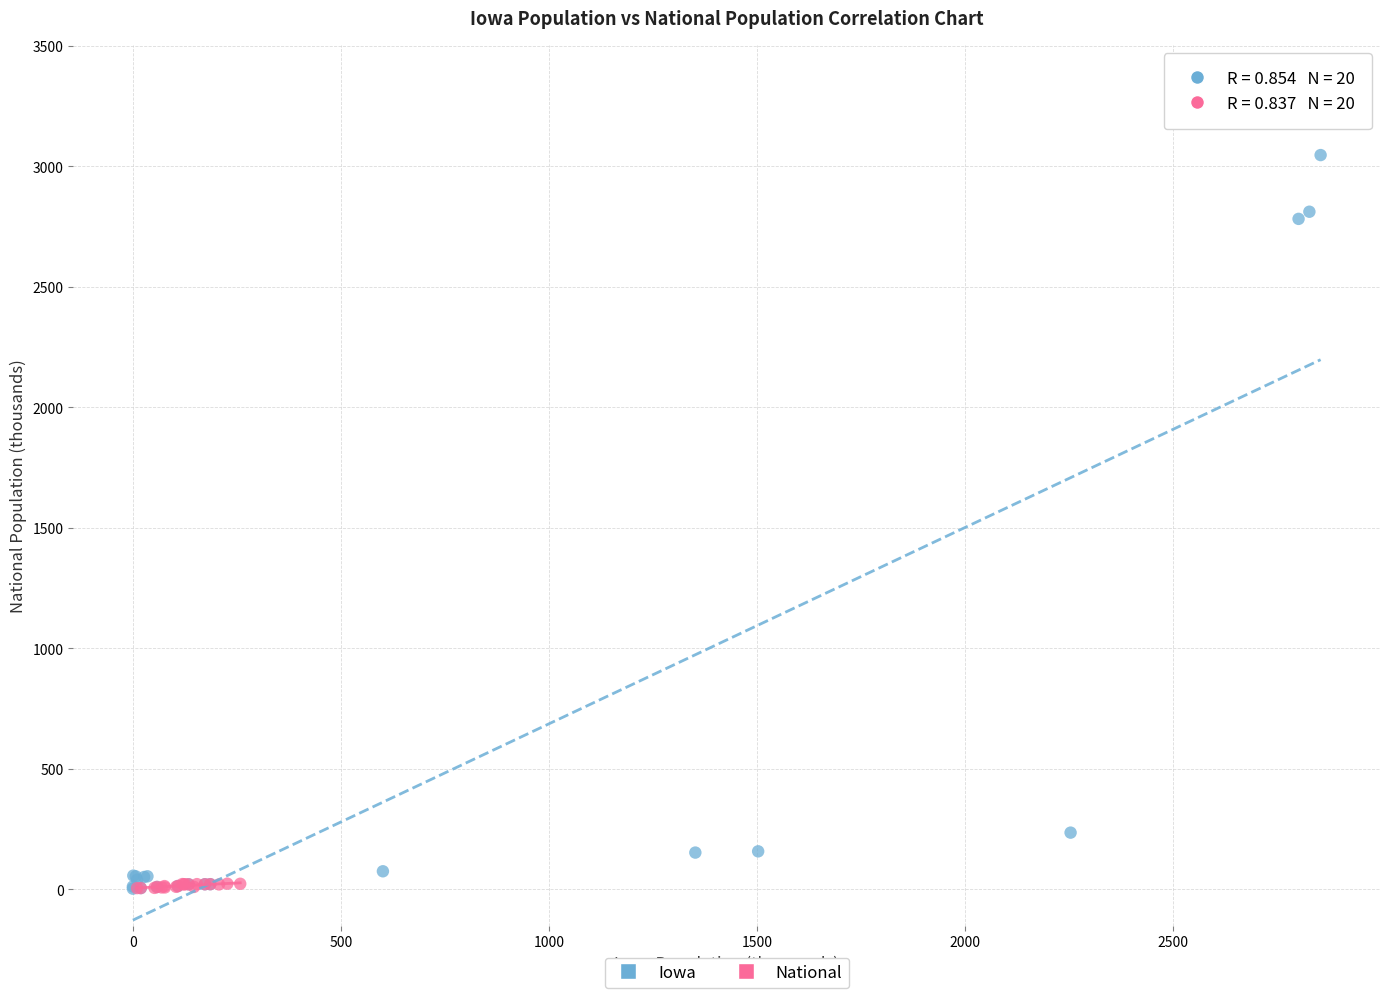

Which series has the widest spread of Y values?

Iowa